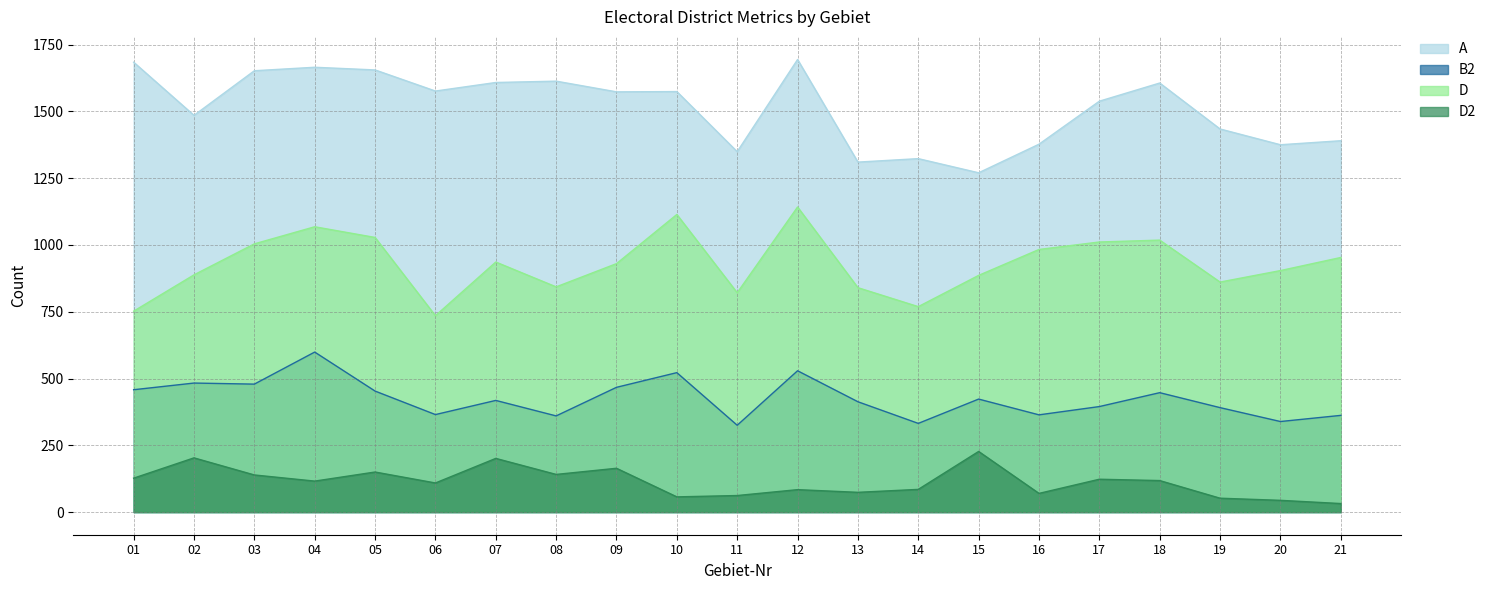

How many data points in B2 are less than 418?

10